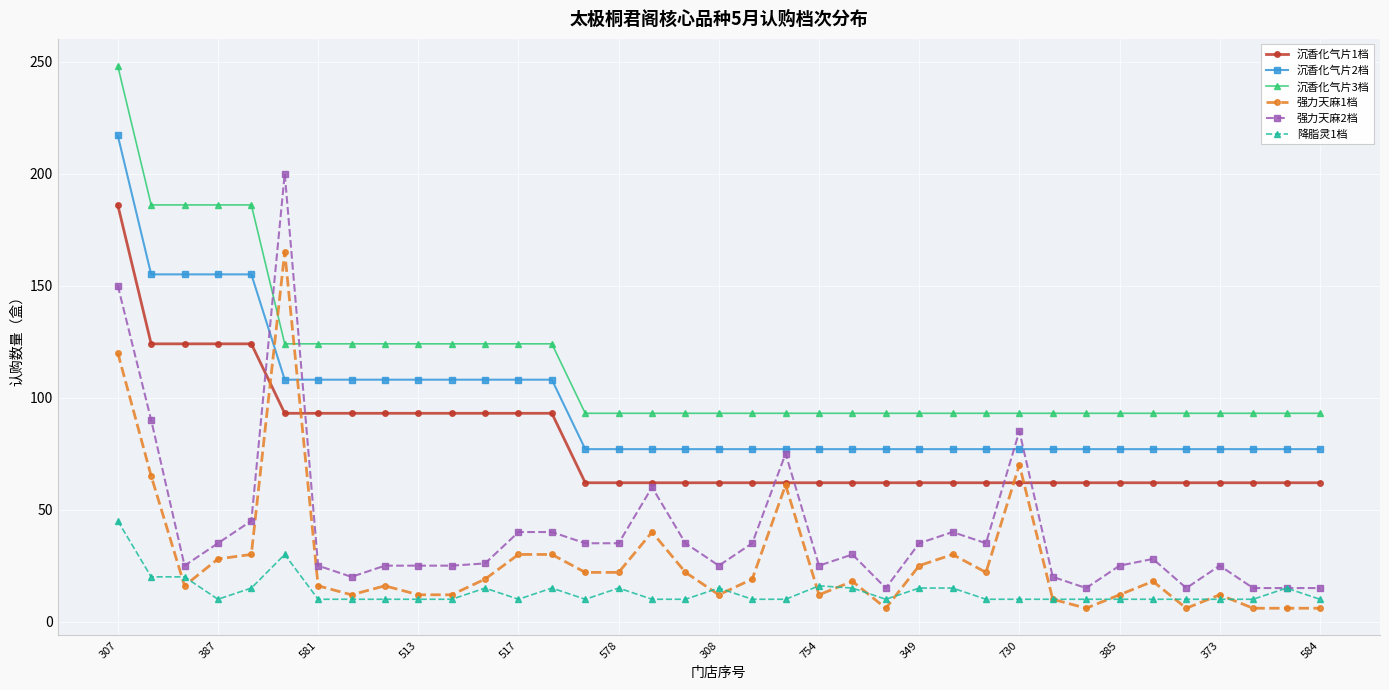

How many data points does each series have?

37